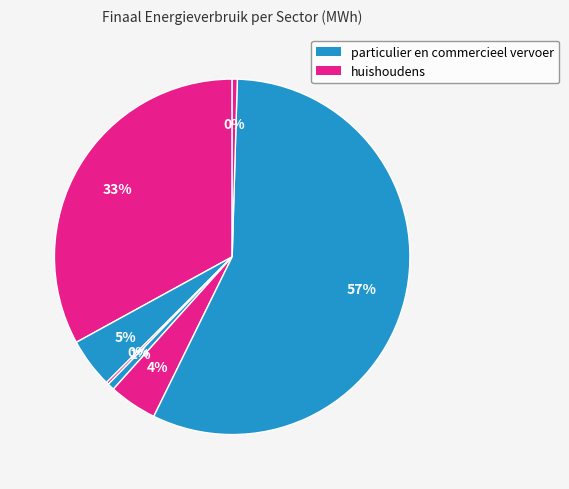

Rank the categories by value from highest to lowest.

particulier en commercieel vervoer, huishoudens, tertiair, industrie (niet-ETS), landbouw, openbaar vervoer, openbare verlichting